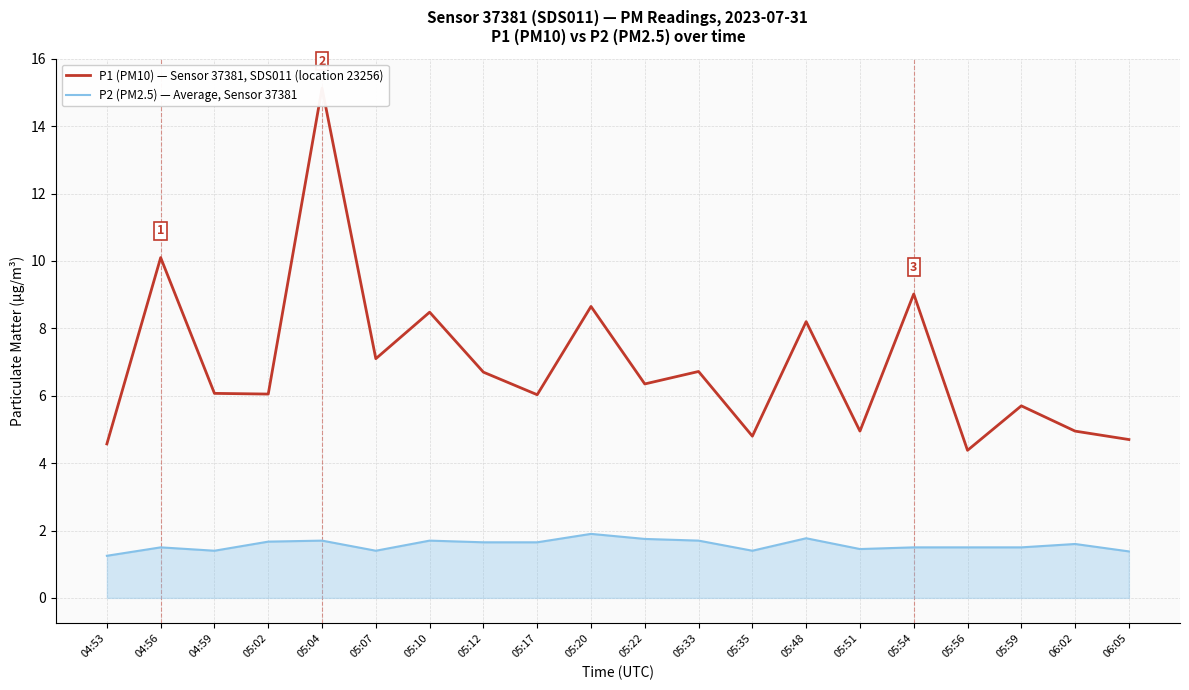

What is the label of the 18th point from the left?

05:59